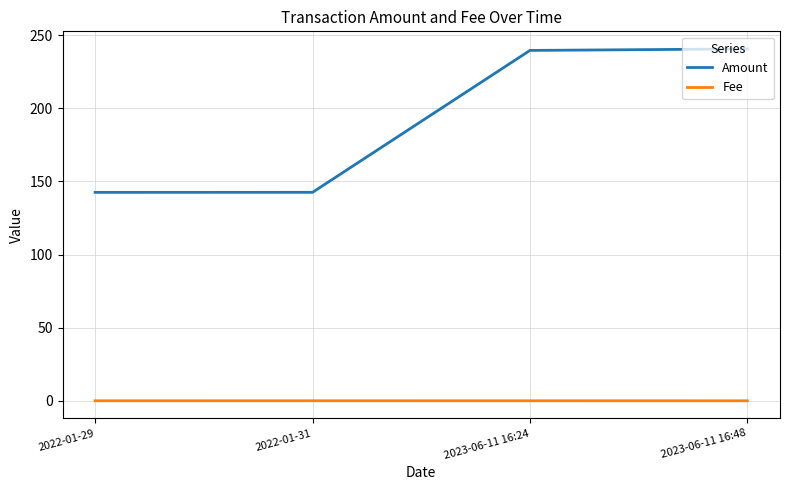

What is the highest value of the Amount series?

240.6